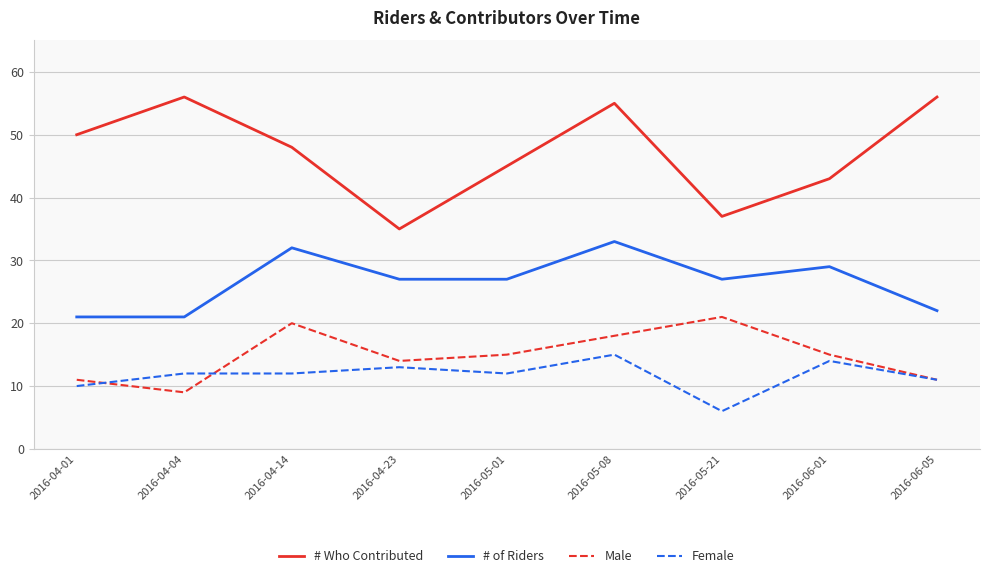

At which category is the sum across all series the highest?

2016-05-08